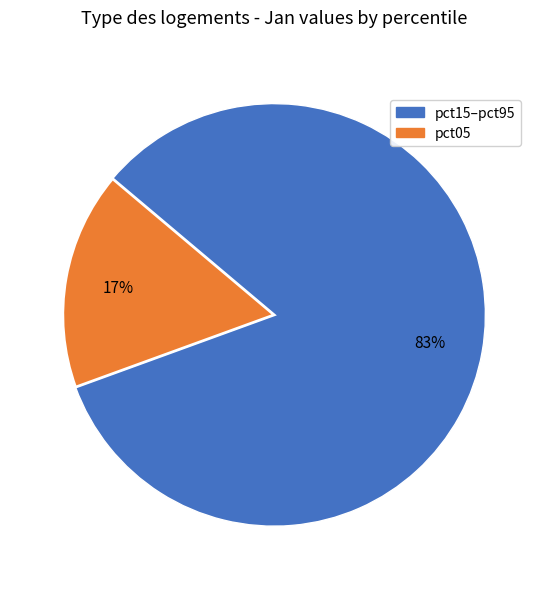

Is there any slice that represents more than half of the pie?

Yes